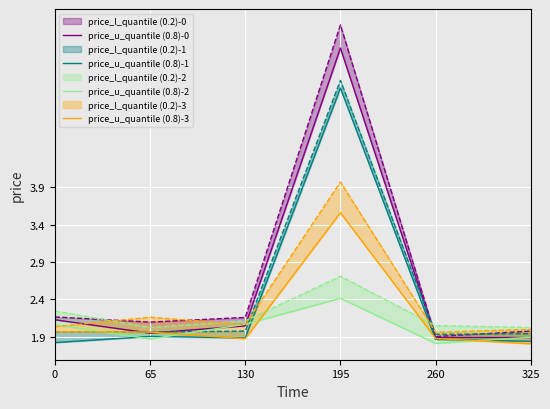

In price_u_quantile (0.8)-0, how many points are higher than both neighbors (excluding endpoints)?

1